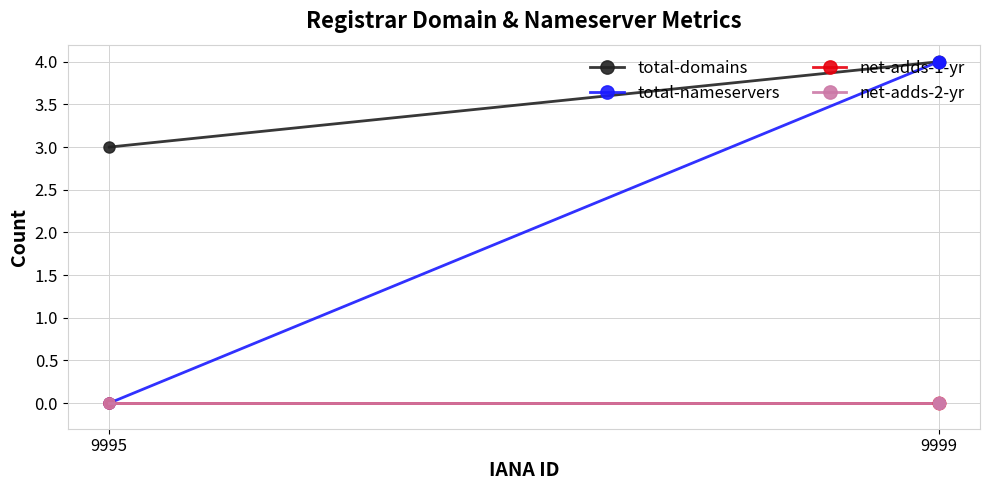

Which series has the largest total across all categories?

total-domains